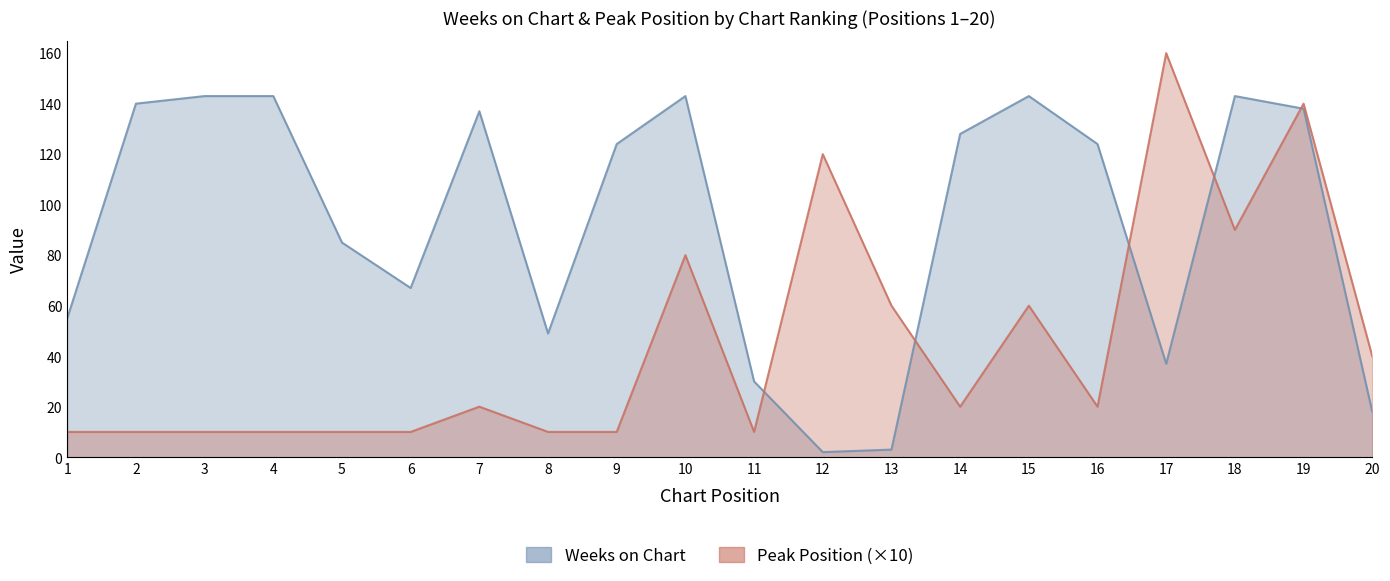

How many lines are shown in the chart?

2